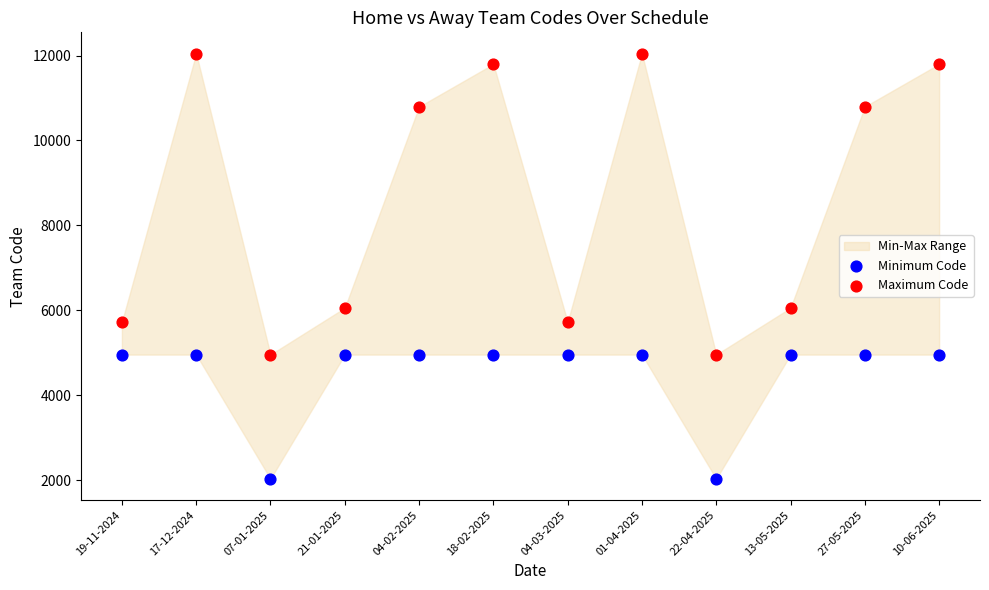

Which series contains the lowest Y value?

Minimum Code